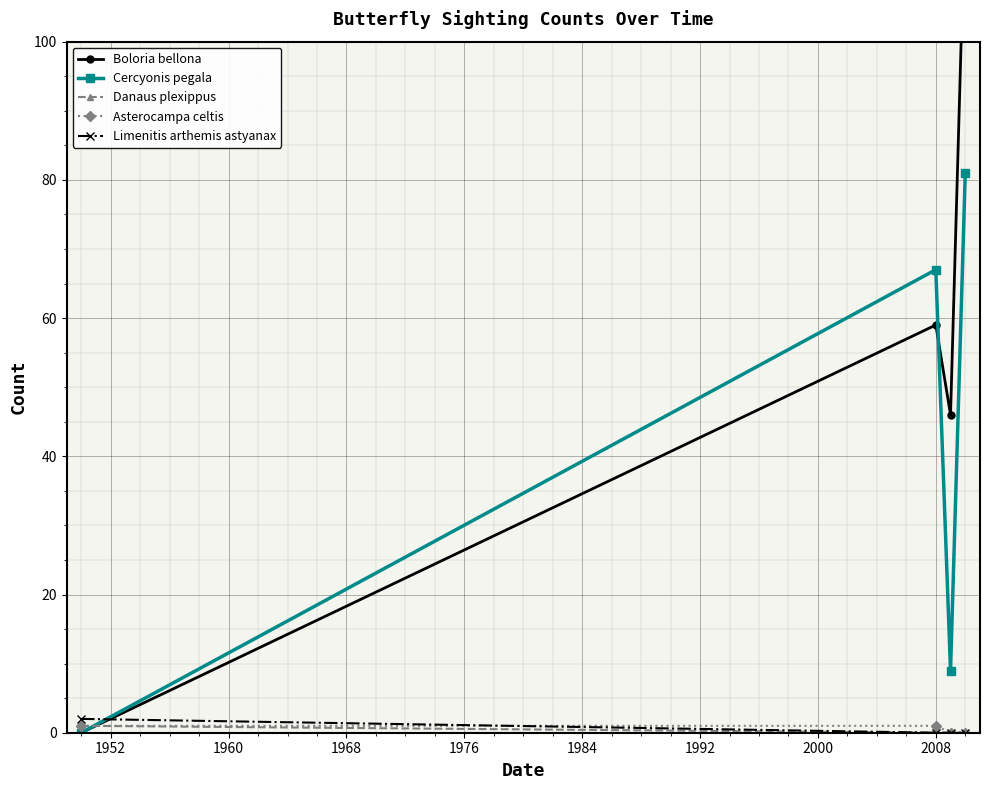

At how many categories does at least one series exceed 87?

1